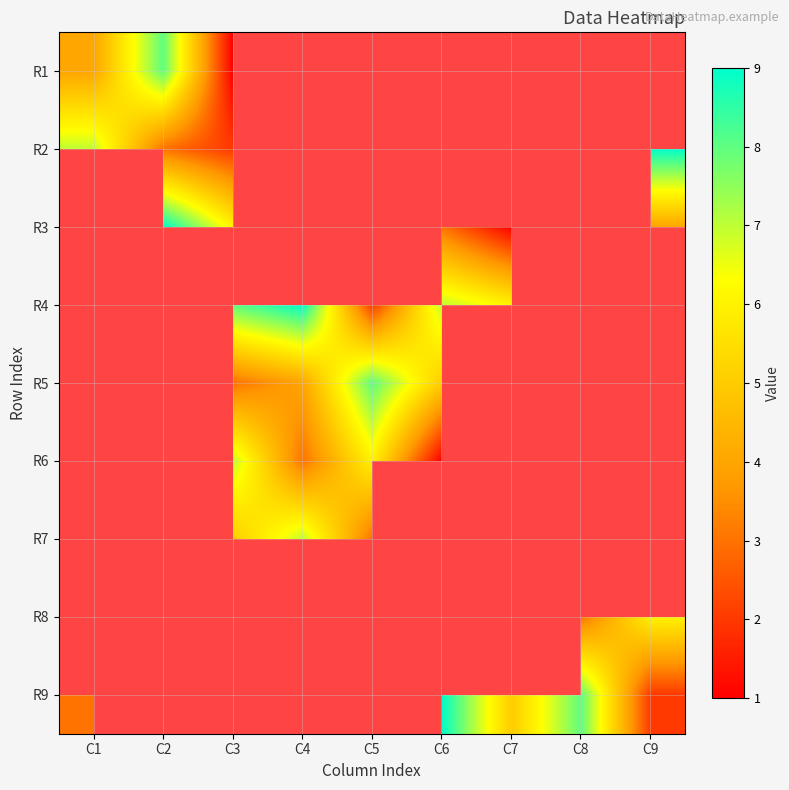

At which label does R6 first exceed 2?

C3